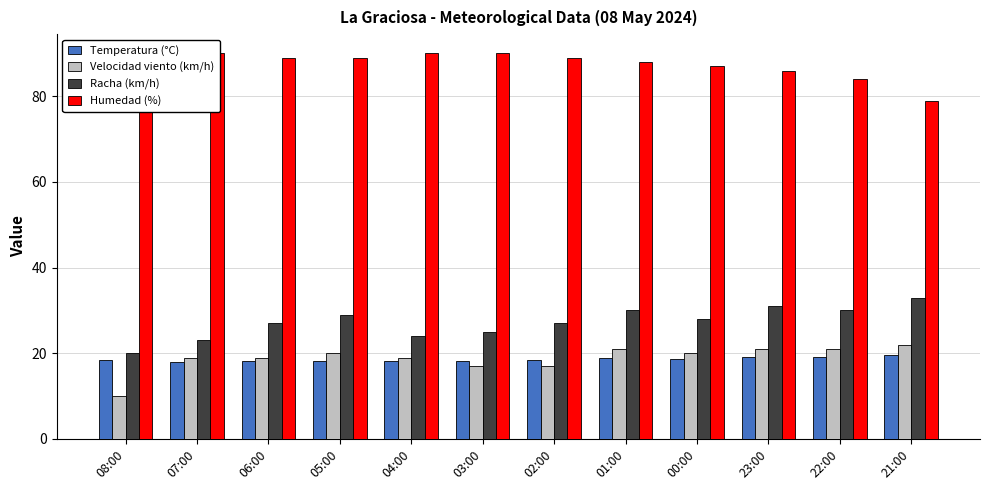

How many bars are there in total?

48